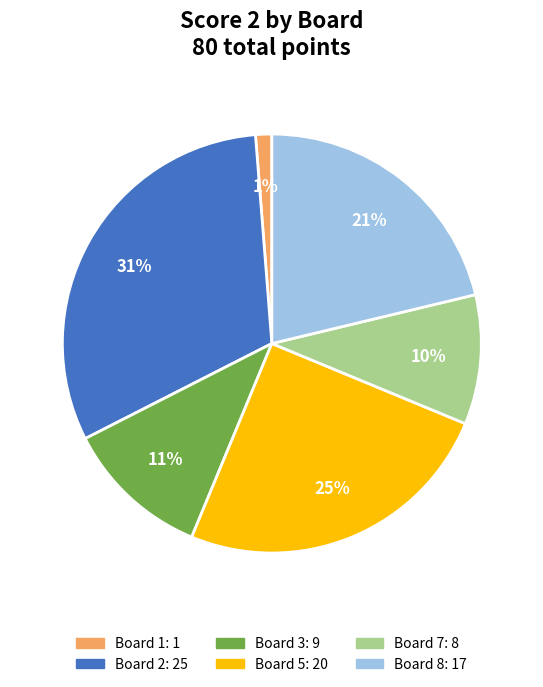

Is there any slice that represents more than half of the pie?

No